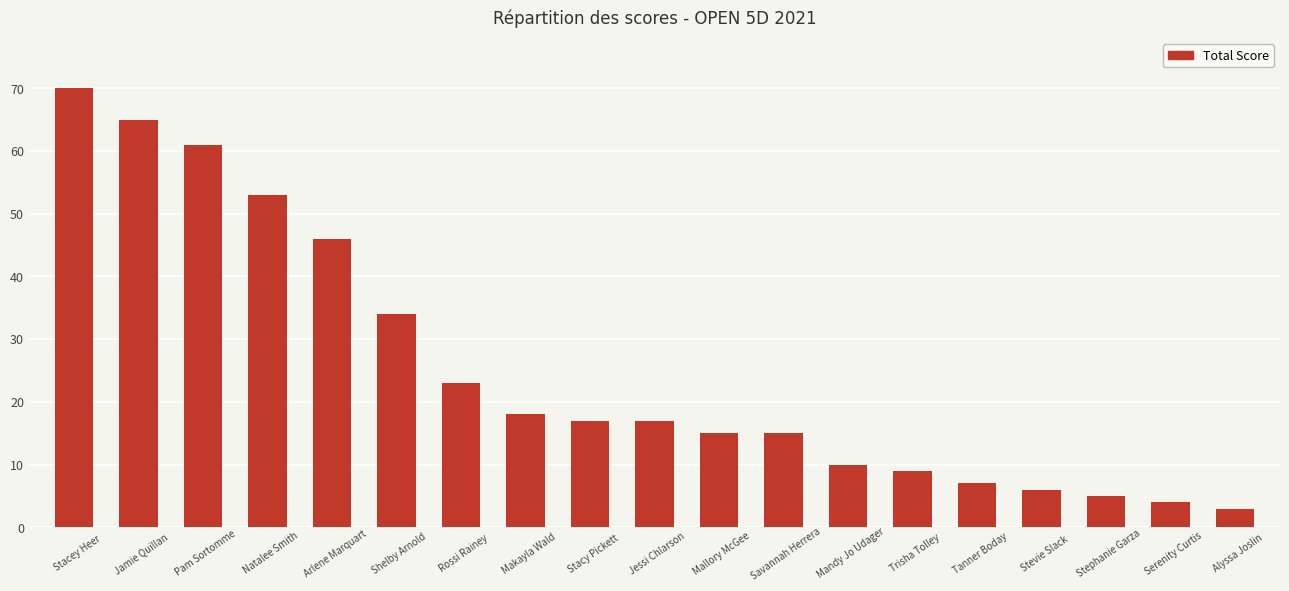

What is the smallest value displayed?

3